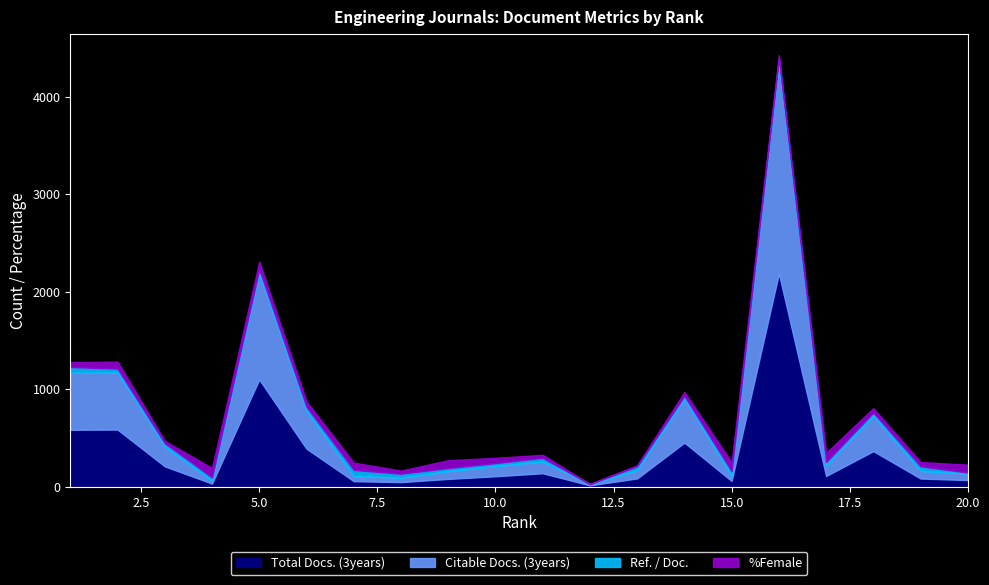

At how many categories does at least one series exceed 812?

2